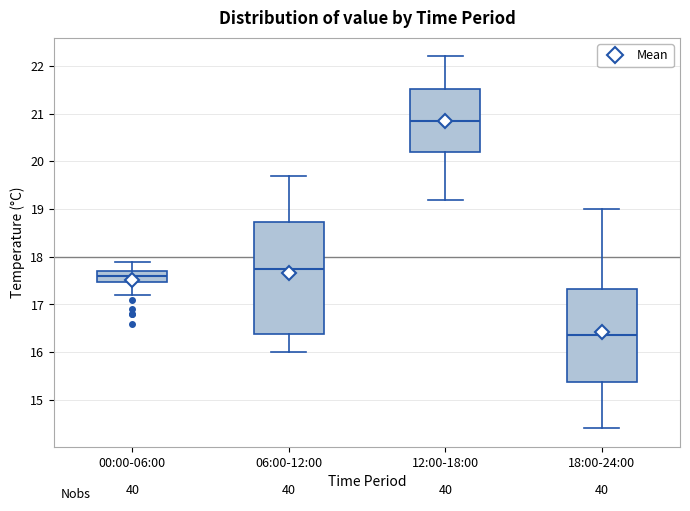

Reading left to right, read every box against the y-axis: the position of its median line, the range the box covers, and the ends of its whiskers. The values are not printed on the chart, so give them approximately, as read against the axis.

00:00-06:00: median 17.6, box 17.5 to 17.7, whiskers 17.2 to 17.9
06:00-12:00: median 17.8, box 16.4 to 18.7, whiskers 16.0 to 19.7
12:00-18:00: median 20.9, box 20.2 to 21.5, whiskers 19.2 to 22.2
18:00-24:00: median 16.4, box 15.4 to 17.3, whiskers 14.4 to 19.0